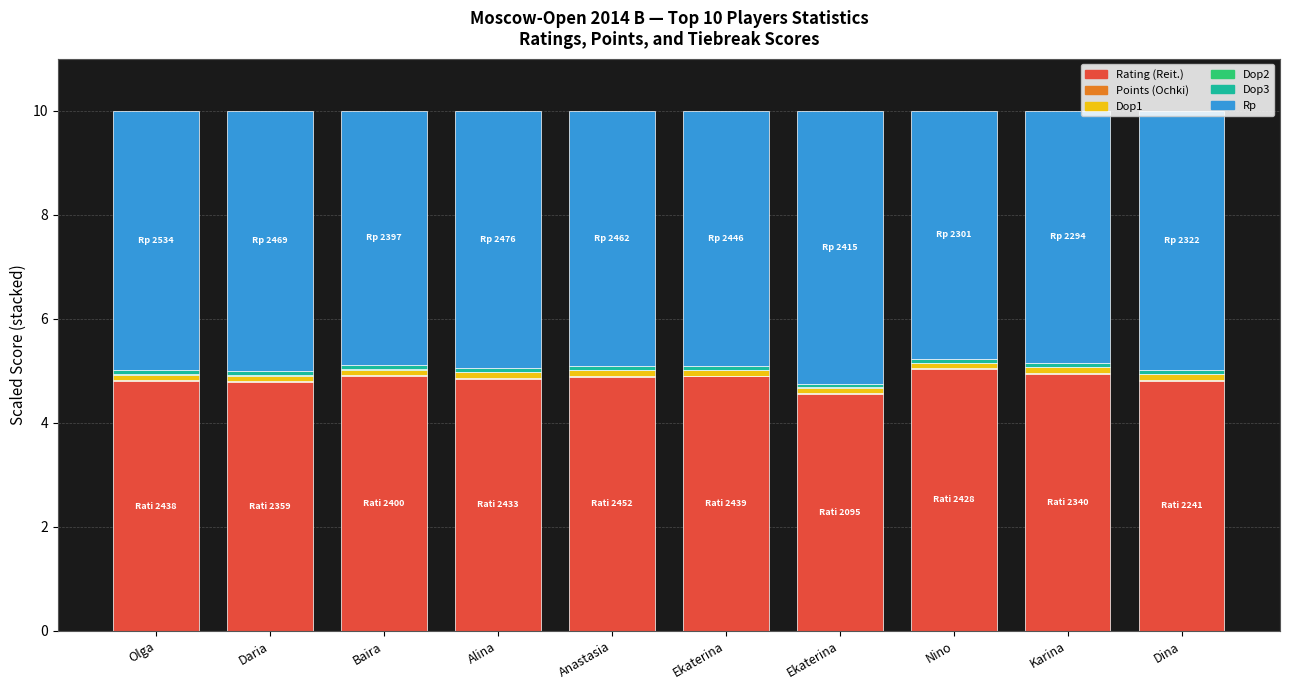

At which category is the sum across all series the highest?

Daria